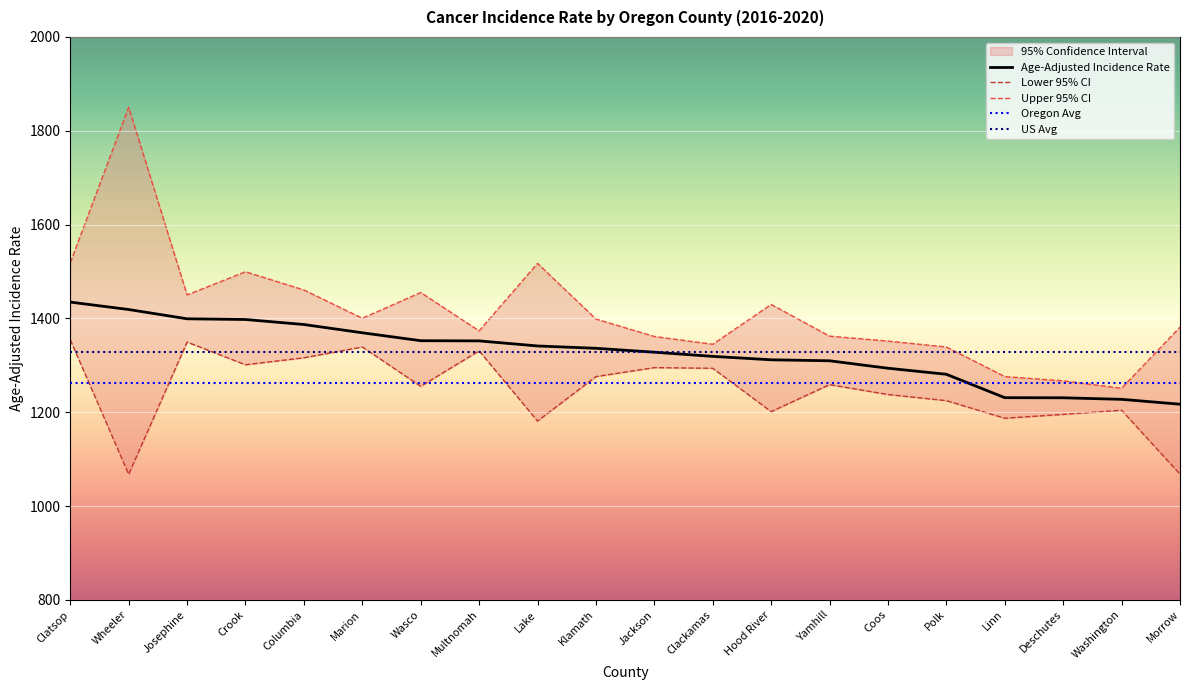

Rank the series by their maximum value, from highest to lowest.

Upper 95% CI, Age-Adjusted Incidence Rate, Lower 95% CI